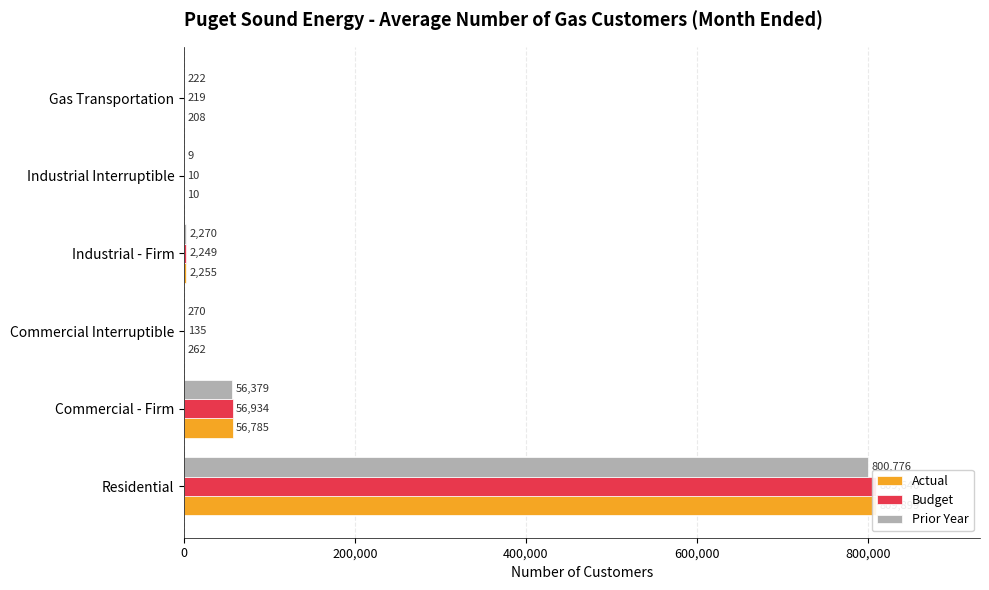

What is the value of the Budget bar at the 3rd from the left?

135